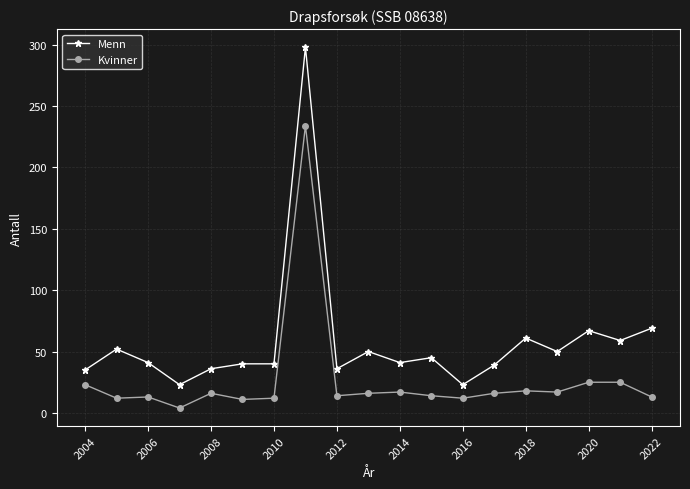

Which series has the largest total across all categories?

Menn